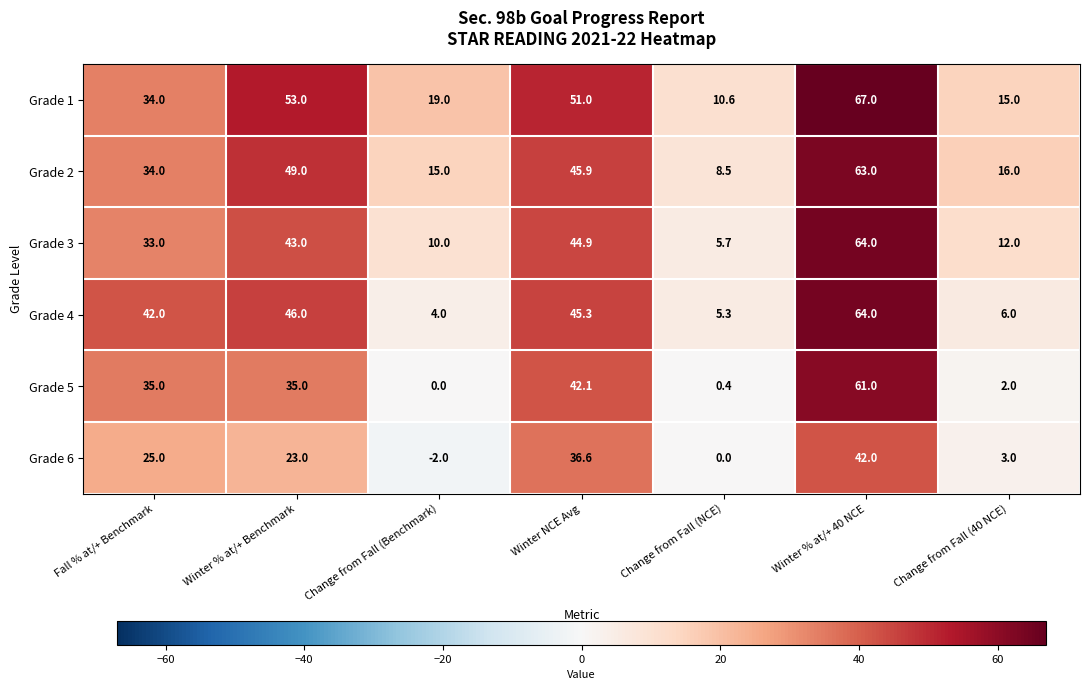

What is the sum of the Grade 3 values at Change from Fall (Benchmark) and Winter % at/+ 40 NCE?

74.0